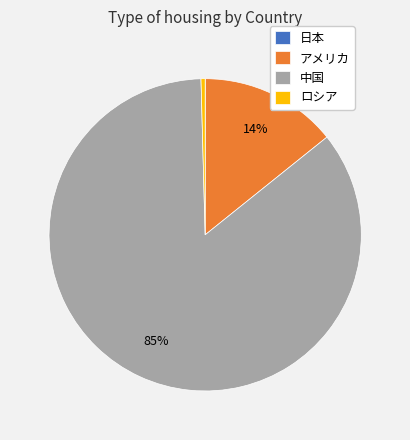

What is the largest slice in the pie chart?

中国